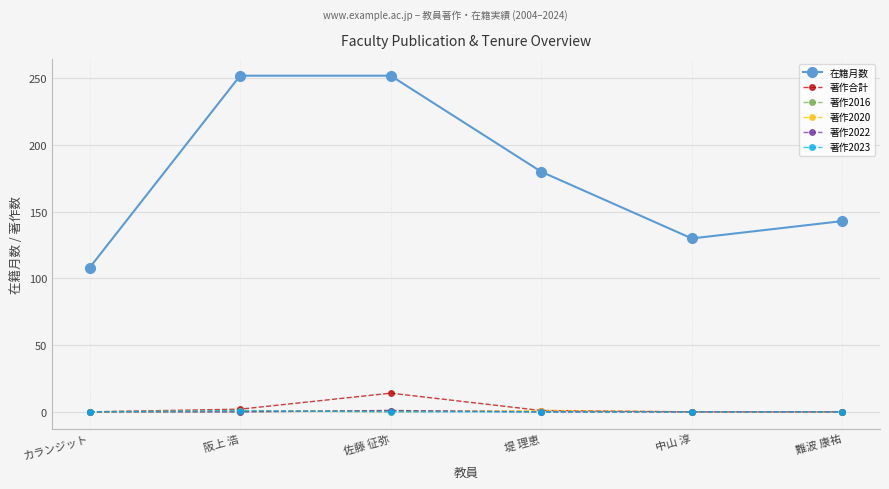

Is this an area chart (filled region under the line)?

No